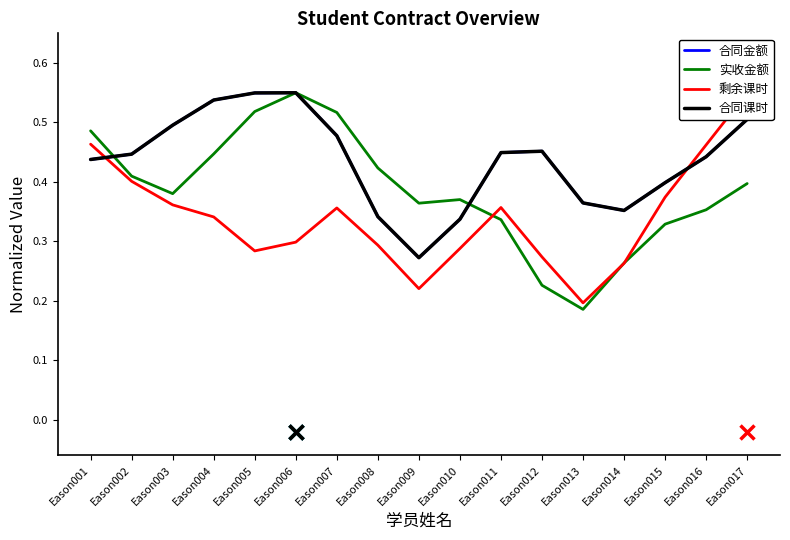

Where is the first local maximum for 合同金额?

Eason006